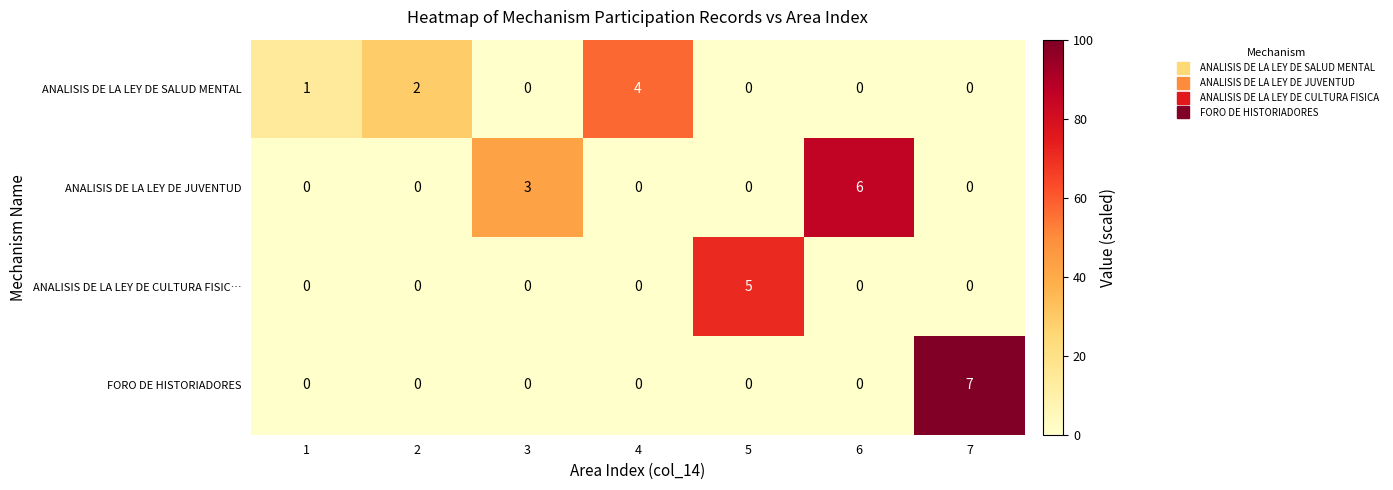

Reading left to right, what are all the values shown in this chart?

ANALISIS DE LA LEY DE SALUD MENTAL: 1=1	2=2	3=0	4=4	5=0	6=0	7=0
ANALISIS DE LA LEY DE JUVENTUD: 1=0	2=0	3=3	4=0	5=0	6=6	7=0
ANALISIS DE LA LEY DE CULTURA FISIC…: 1=0	2=0	3=0	4=0	5=5	6=0	7=0
FORO DE HISTORIADORES: 1=0	2=0	3=0	4=0	5=0	6=0	7=7